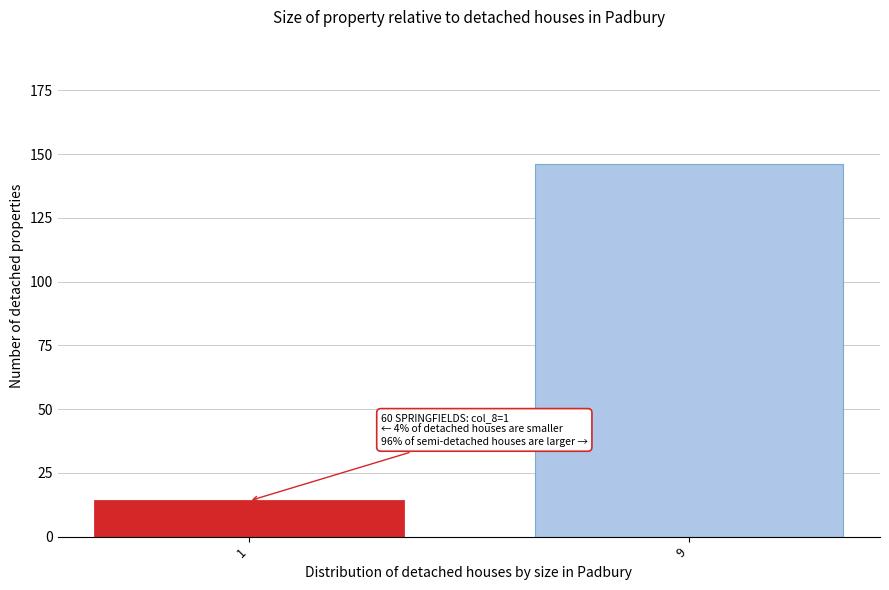

Reading left to right, what are all the values shown in this chart?

1=14	9=146